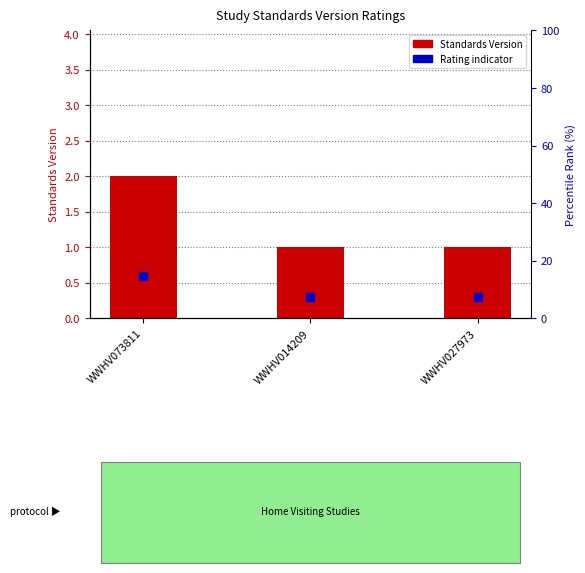

Rank the categories by value from lowest to highest.

WWHV014209, WWHV027973, WWHV073811